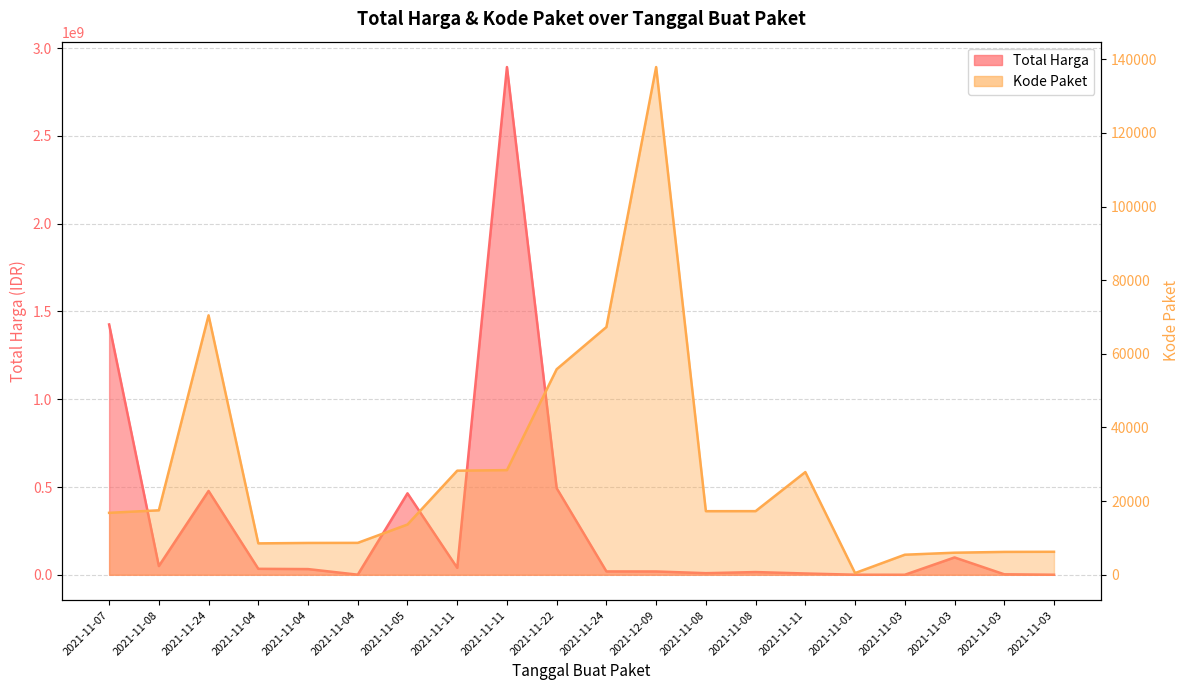

What value does the Total Harga series have at 2021-11-08?

15513960